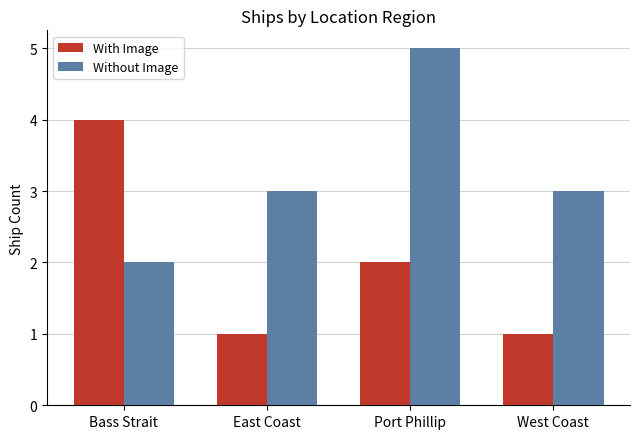

Does the chart contain stacked bars?

No